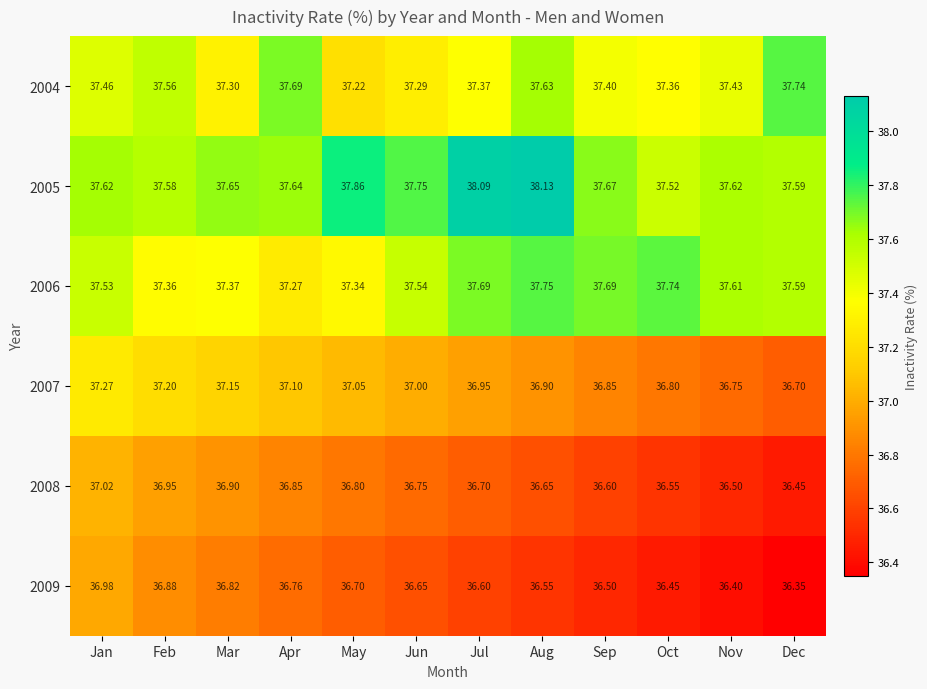

Which category has the lowest value across all series?

Dec